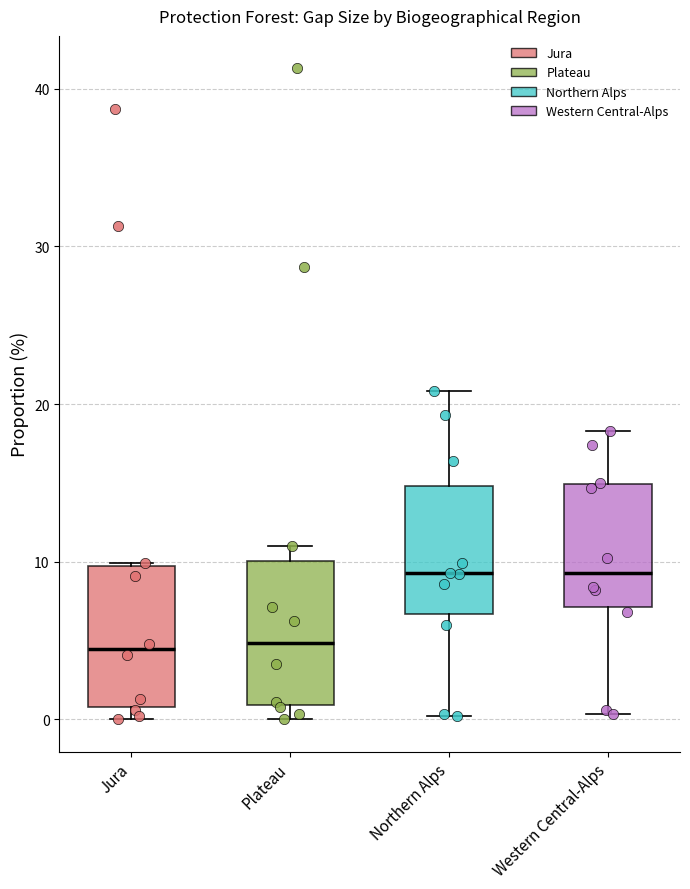

Reading left to right, read every box against the y-axis: the position of its median line, the range the box covers, and the ends of its whiskers. The values are not printed on the chart, so give them approximately, as read against the axis.

Jura: median 4, box 1 to 10, whiskers 0 to 10
Plateau: median 5, box 1 to 10, whiskers 0 to 11
Northern Alps: median 9, box 7 to 15, whiskers 0 to 21
Western Central-Alps: median 9, box 7 to 15, whiskers 0 to 18